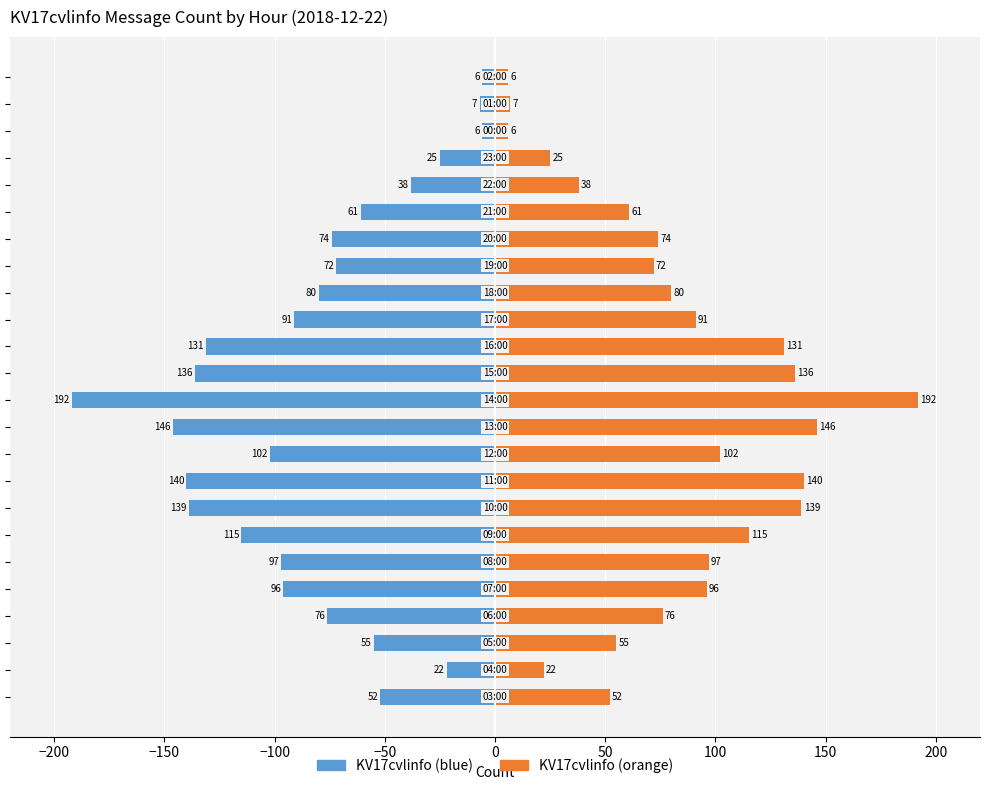

At 50, list the series in order from largest to smallest.

KV17cvlinfo (right), KV17cvlinfo (left)